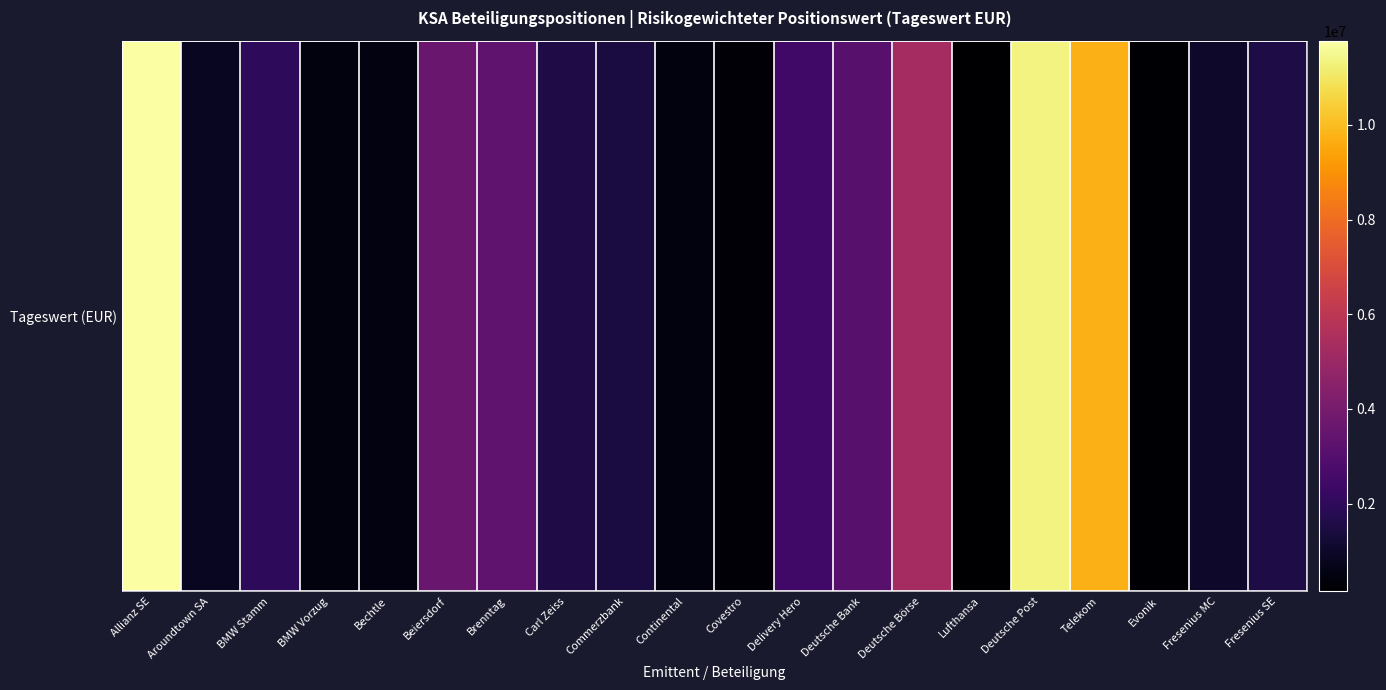

The chart shows a value of 920870.3 at Commerzbank. True or false?

False